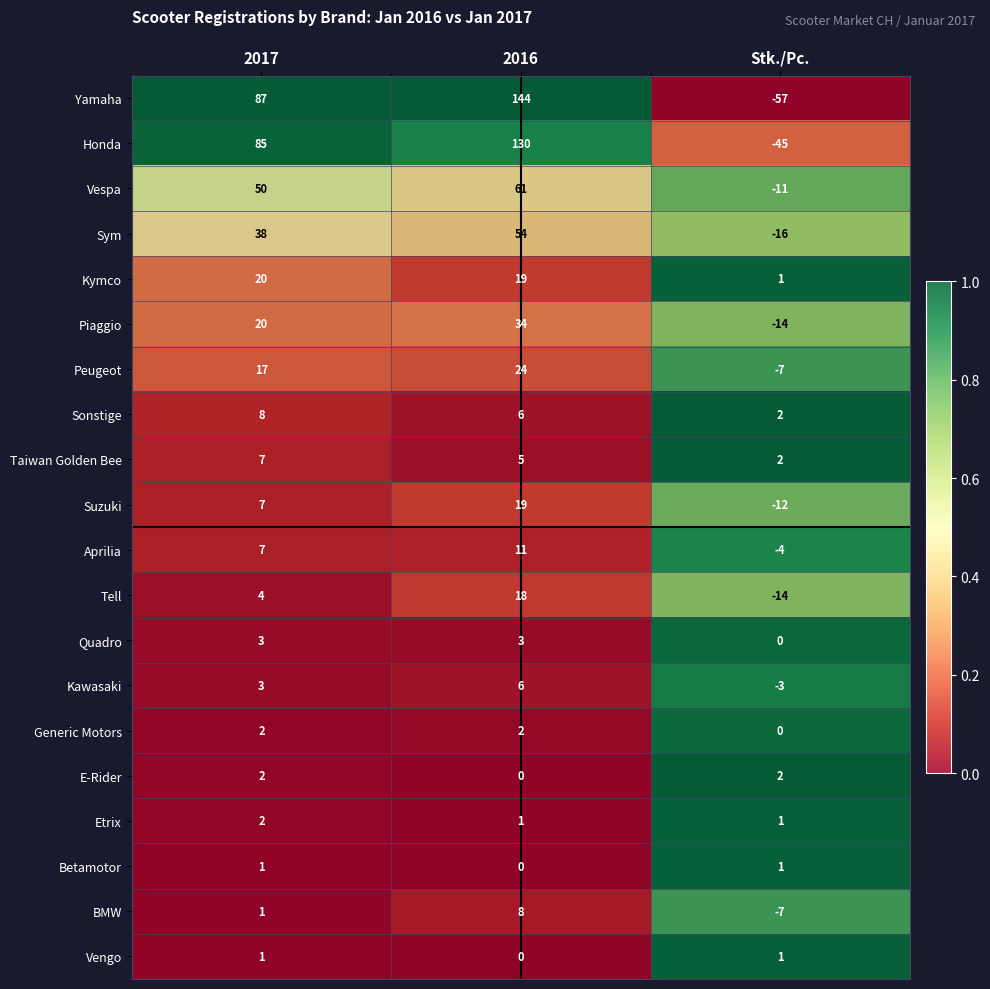

Which series has the widest spread of values?

Yamaha